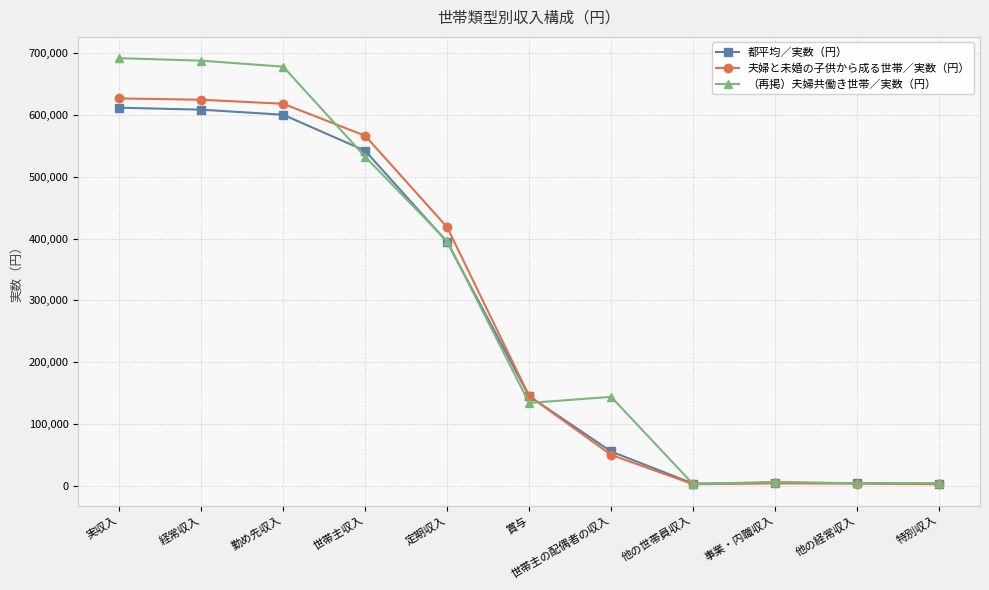

What is the value of the 夫婦と未婚の子供から成る世帯／実数（円） point at the 10th from the left?

3109